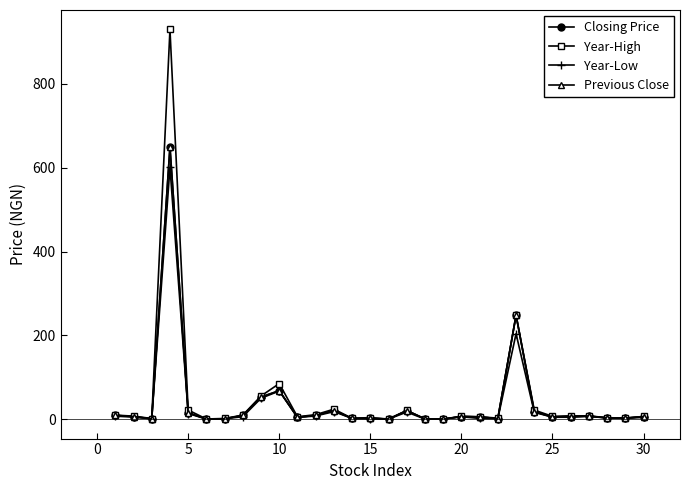

At how many categories does at least one series exceed 171?

2